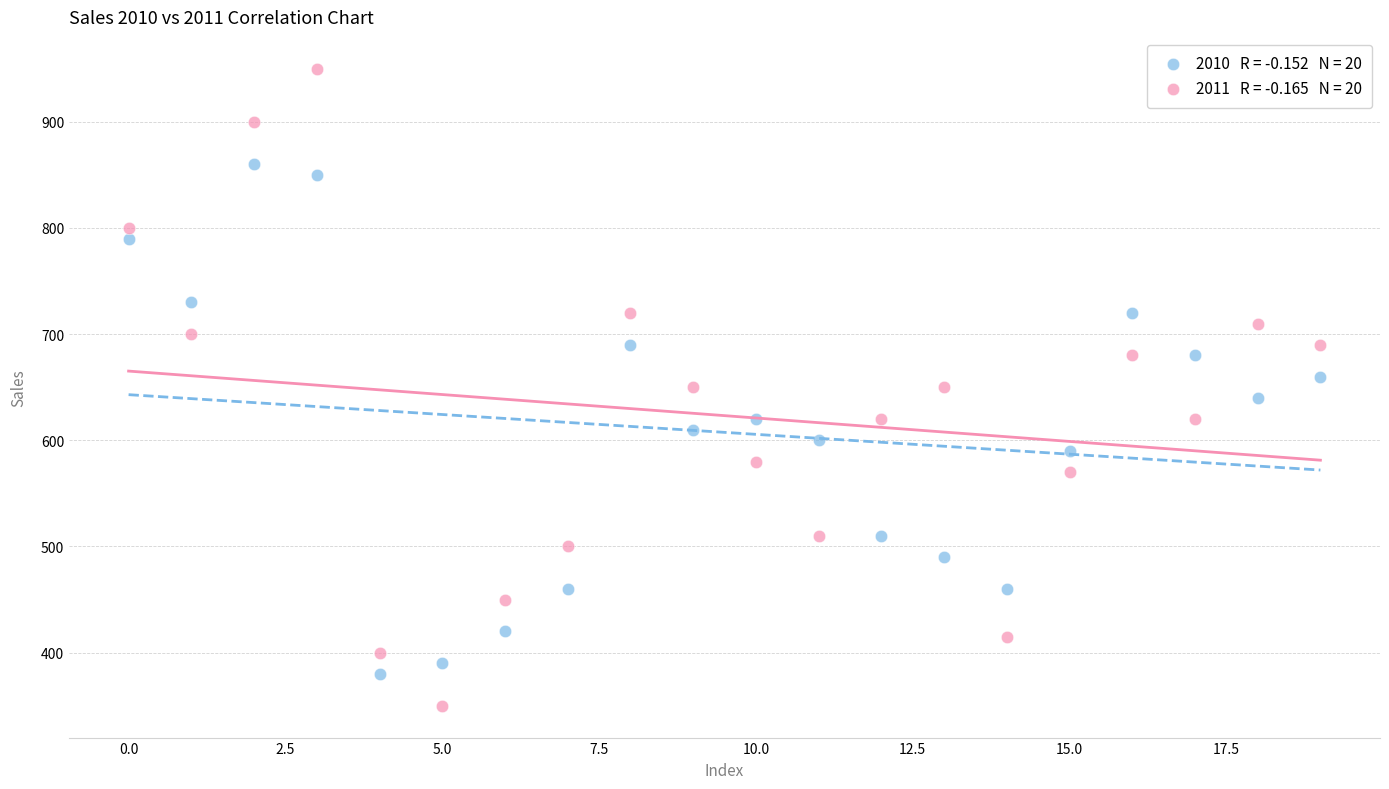

Across all data points, what is the range of Y values (max minus min)?

600